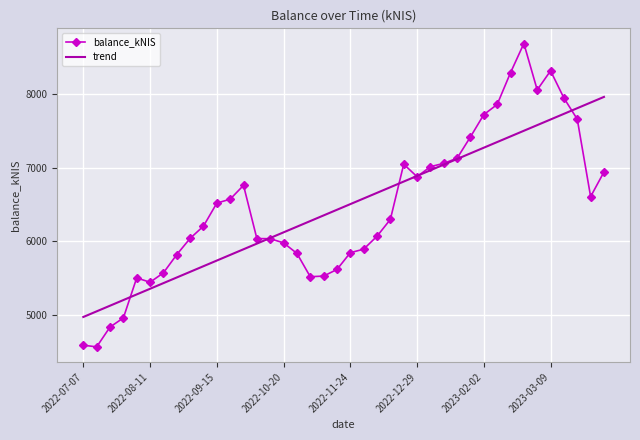

What is the highest value of the trend series?

7958.5